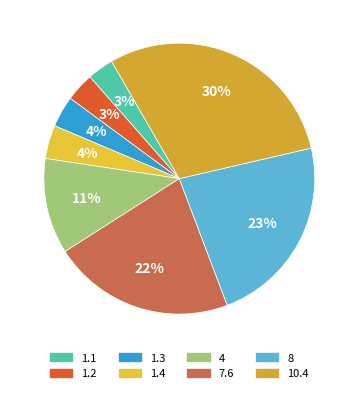

To the nearest percent, what is the combined percentage of 1.1 and 1.4?

7%